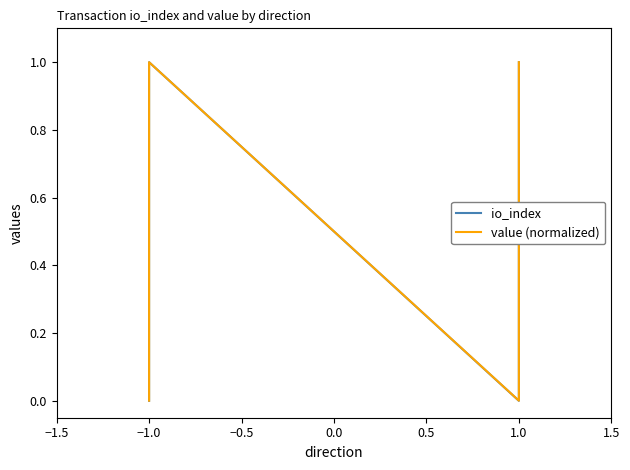

Which series has the largest total across all categories?

value (normalized)